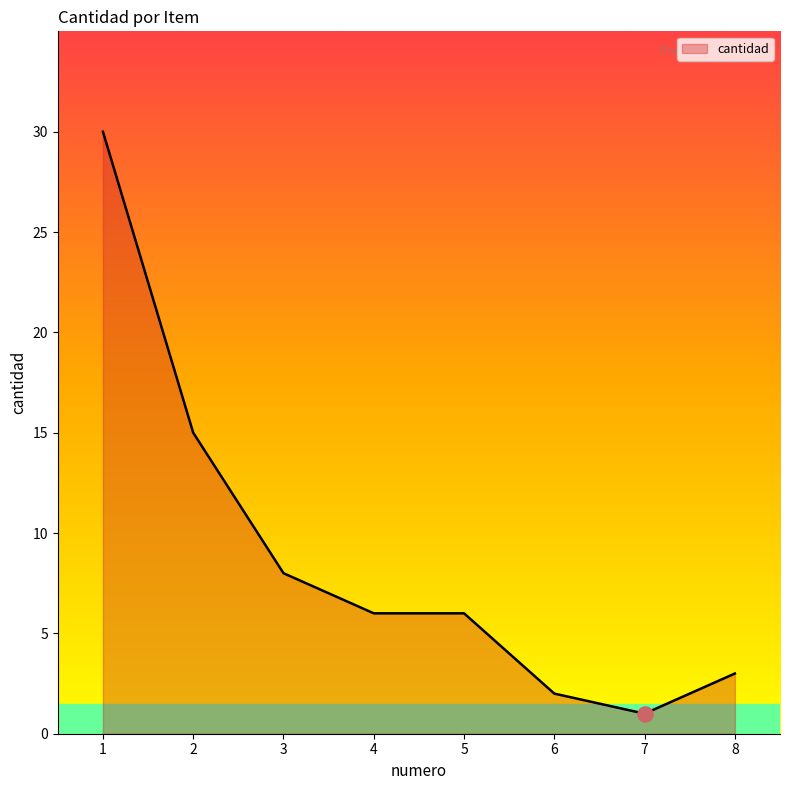

What is the ratio of the value at 4 to the value at 1?

0.2